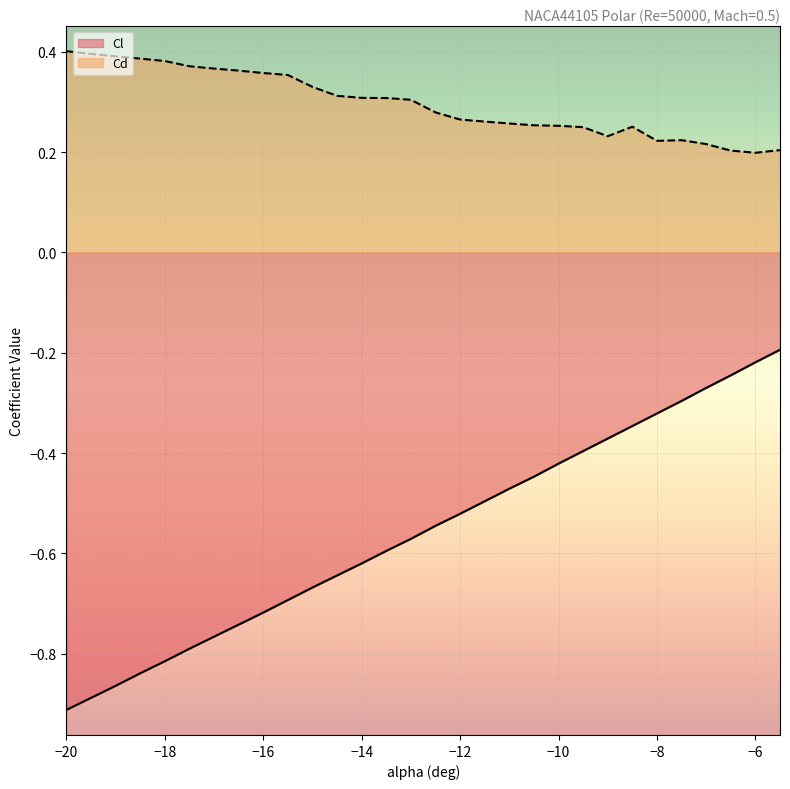

Which series has the largest total across all categories?

Cd